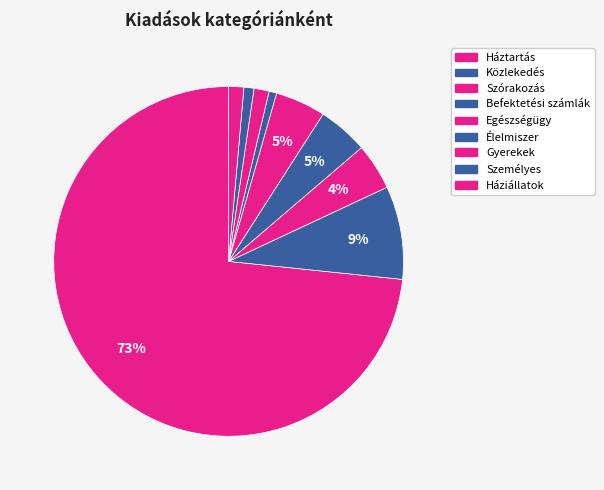

Count the number of slices in the pie.

9